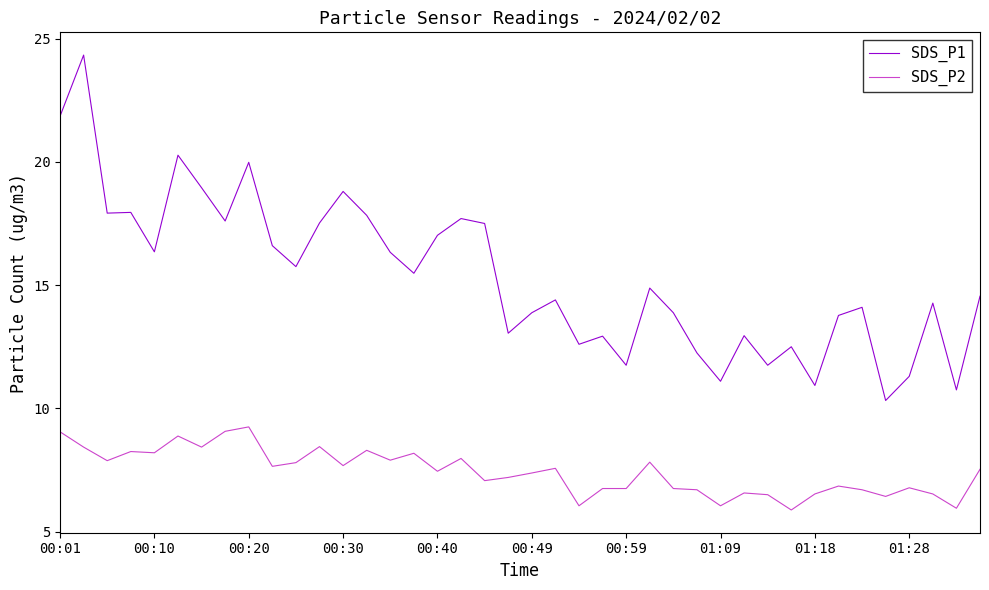

What is the difference between the maximum and minimum values in the SDS_P1 series?

14.0